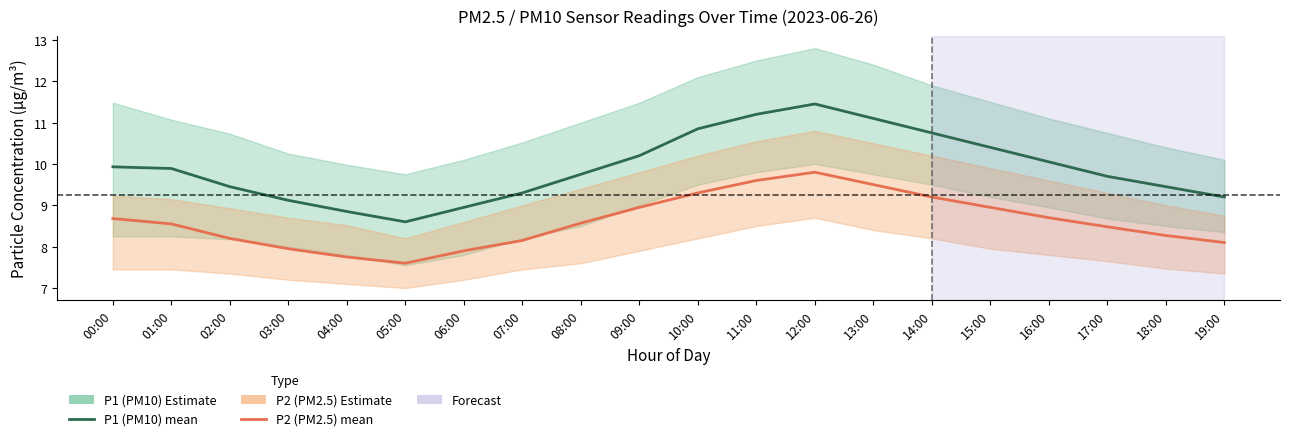

Read the P1 (PM10) value at 17:00.

9.7